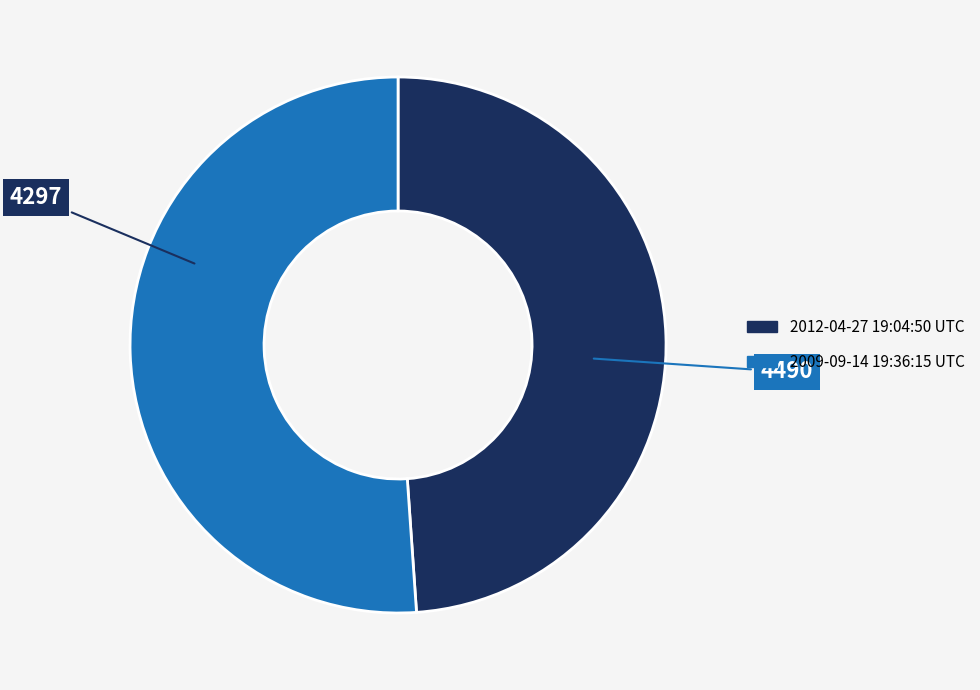

Is there any slice that represents more than half of the pie?

Yes